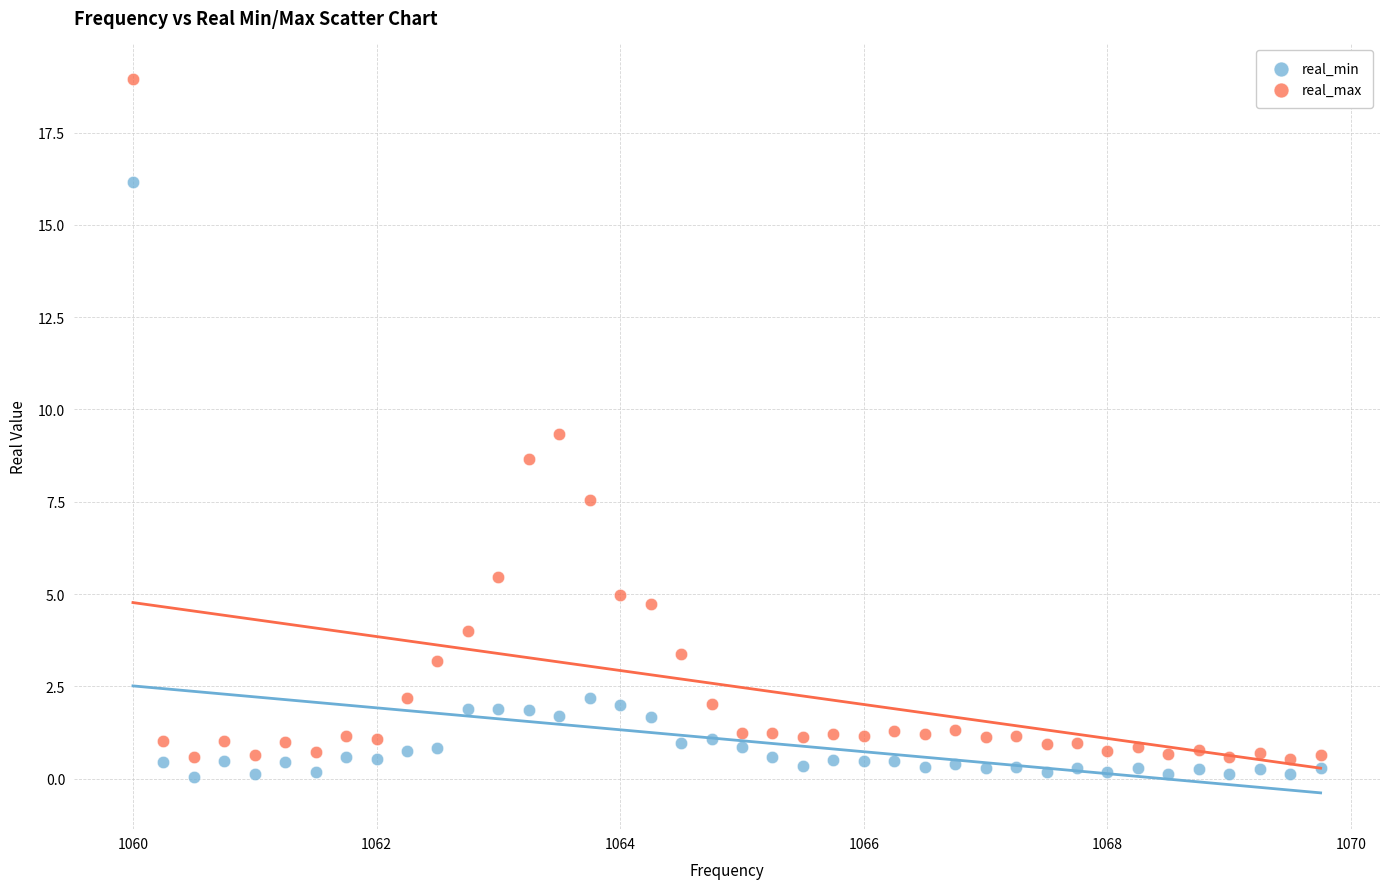

What are all the series names shown in the legend?

real_min, real_max